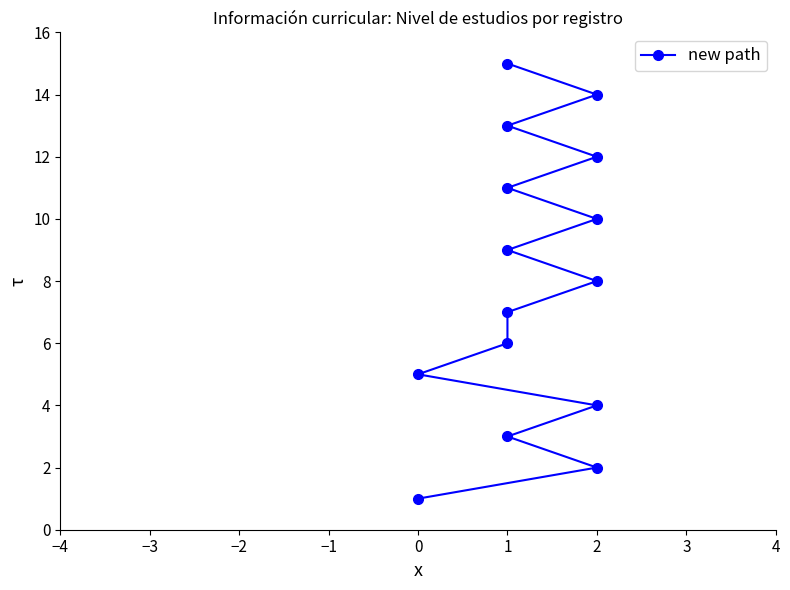

Between 12 and 1, which is larger?

12